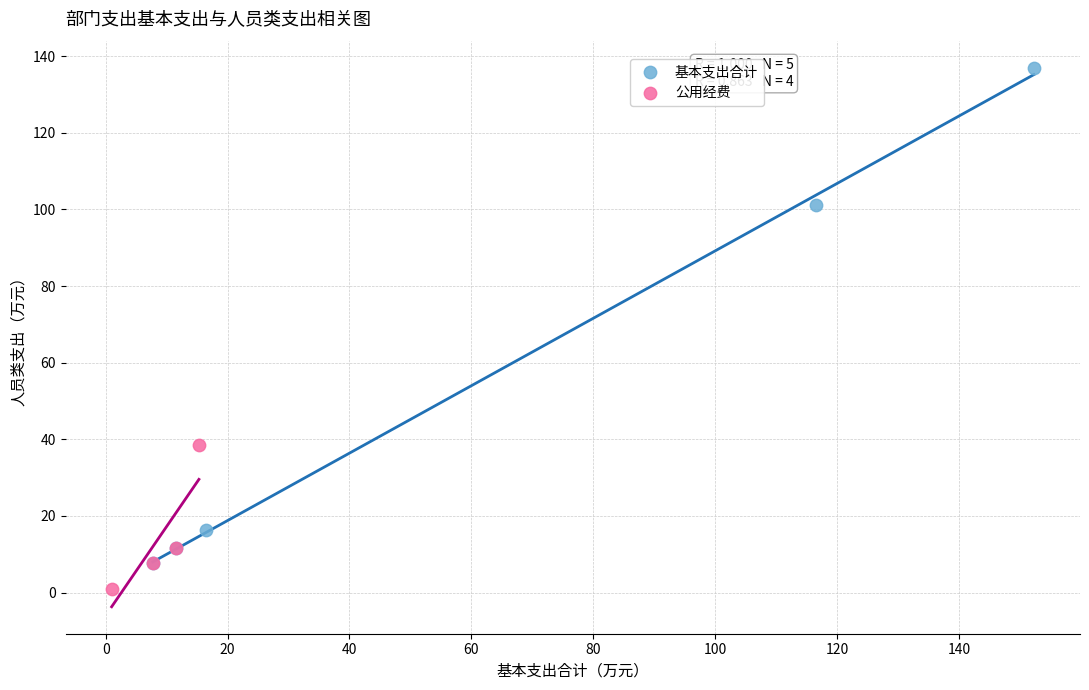

Which series has the largest Y range (max minus min)?

基本支出合计